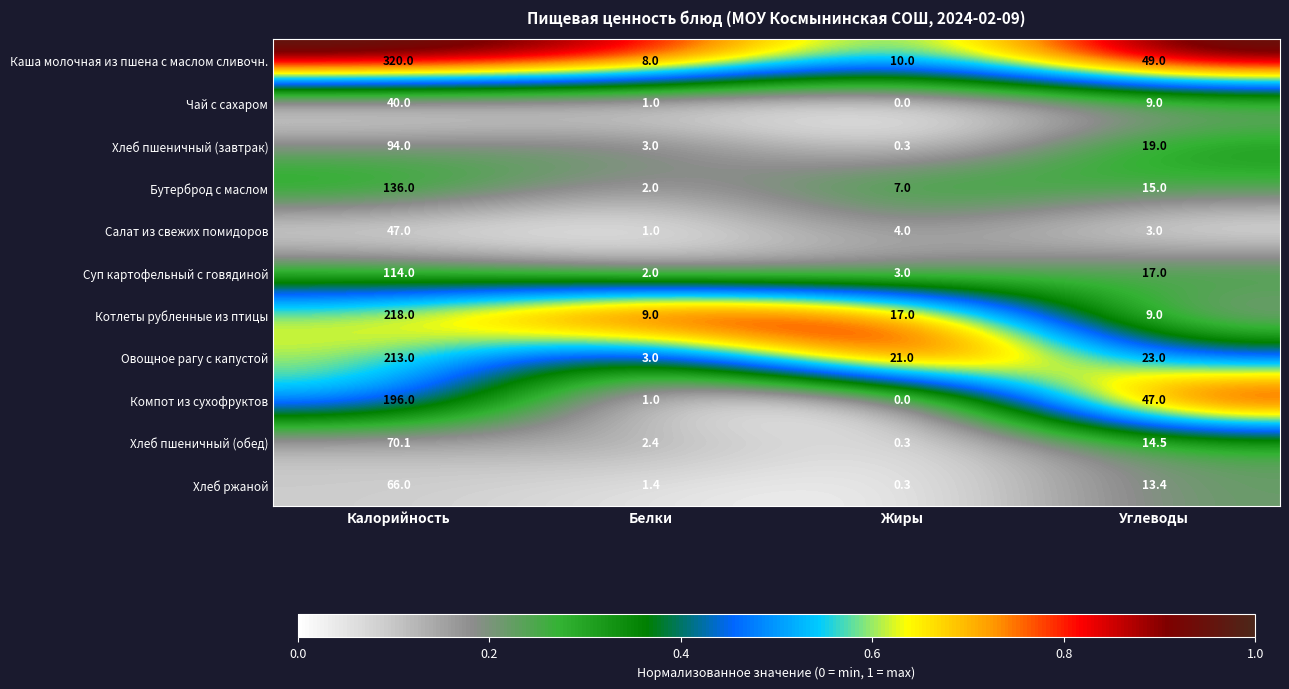

List the labels in order of Хлеб пшеничный (обед) value, largest first.

Калорийность, Углеводы, Белки, Жиры